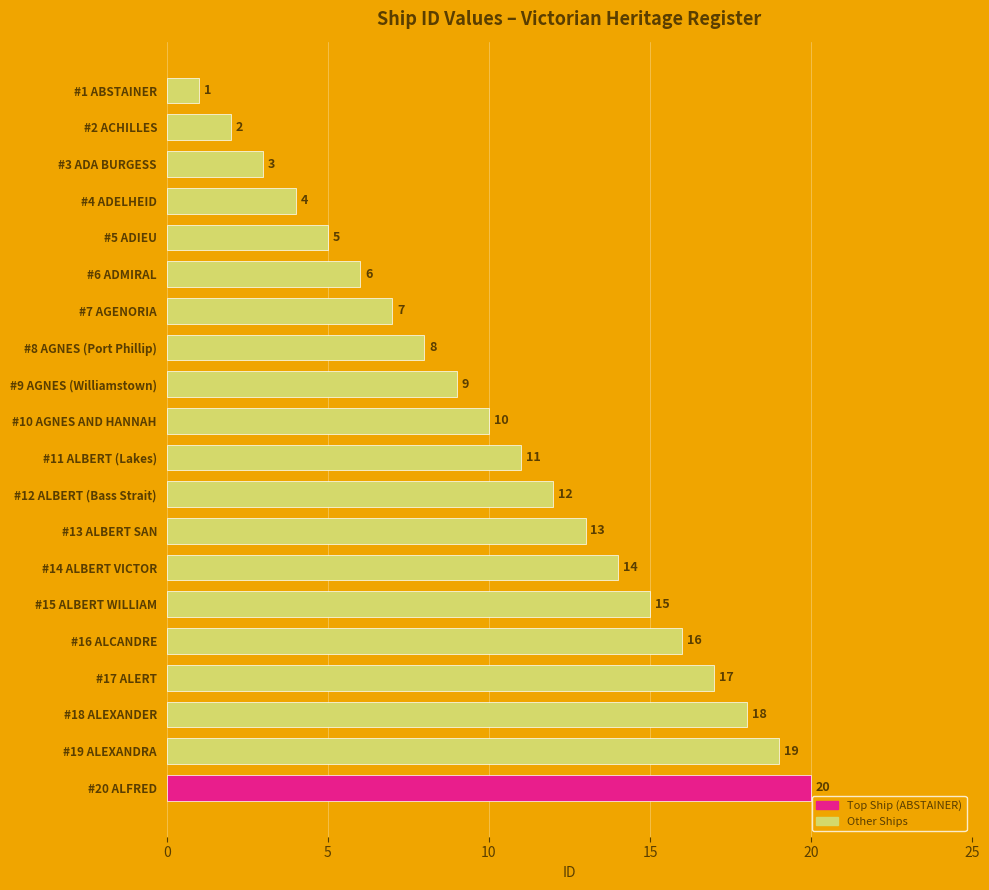

What is the change in value from #19 ALEXANDRA to #12 ALBERT (Bass Strait)?

-7